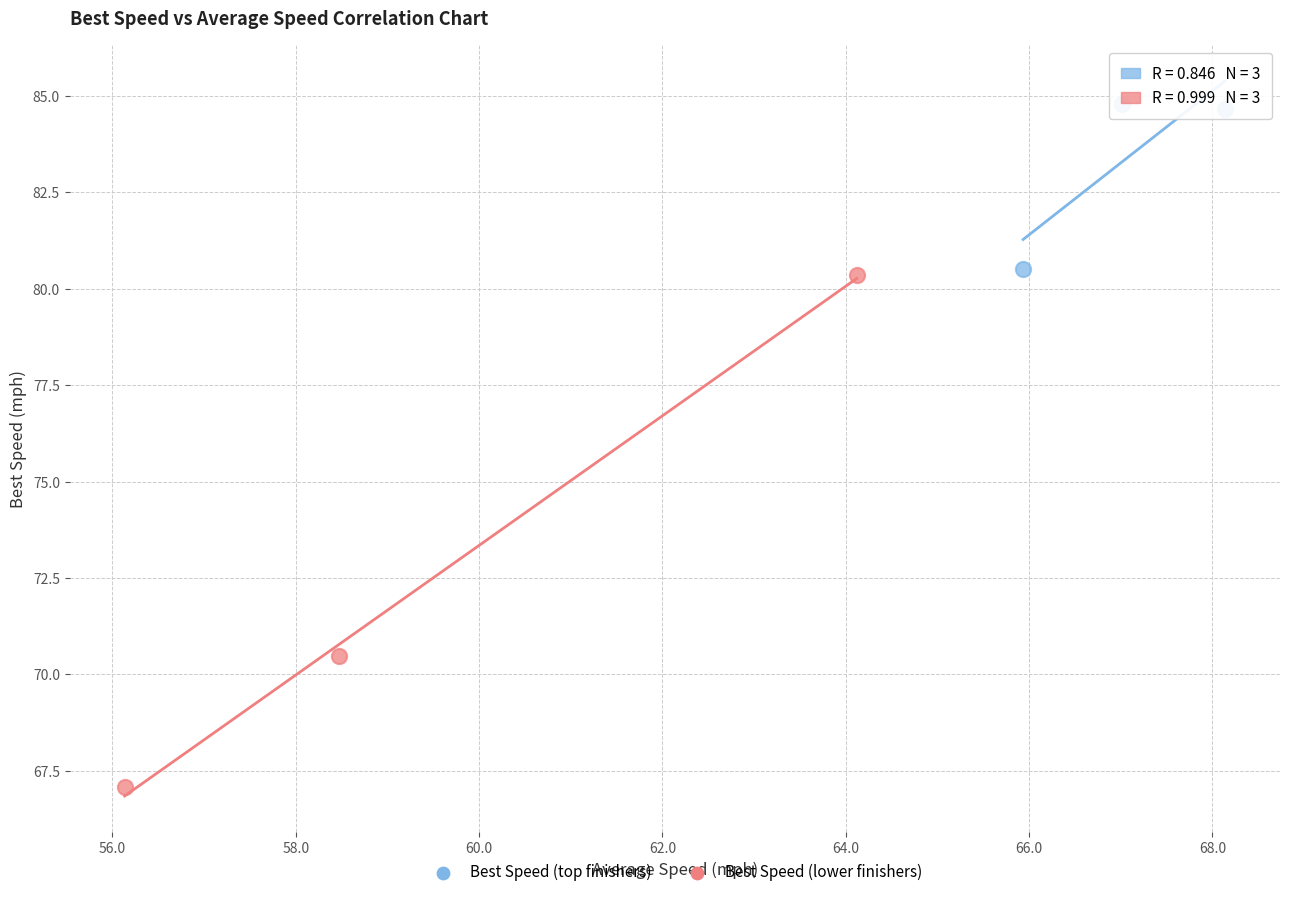

What are all the series names shown in the legend?

Best Speed (top finishers), Best Speed (lower finishers)